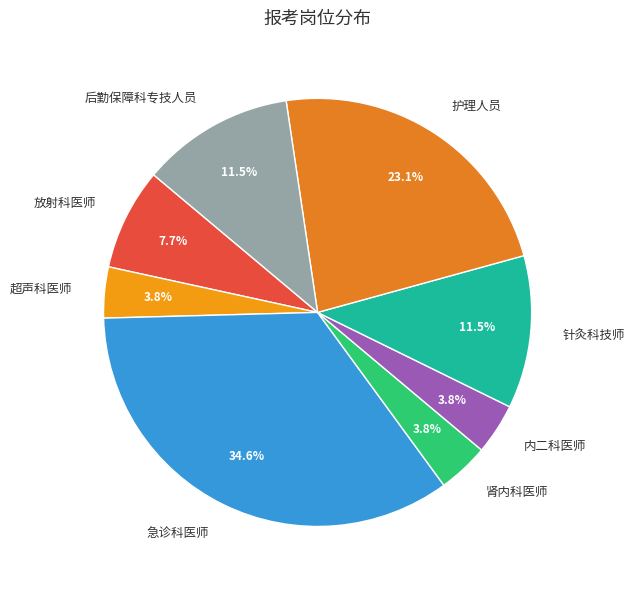

How many slices are in this pie chart?

8